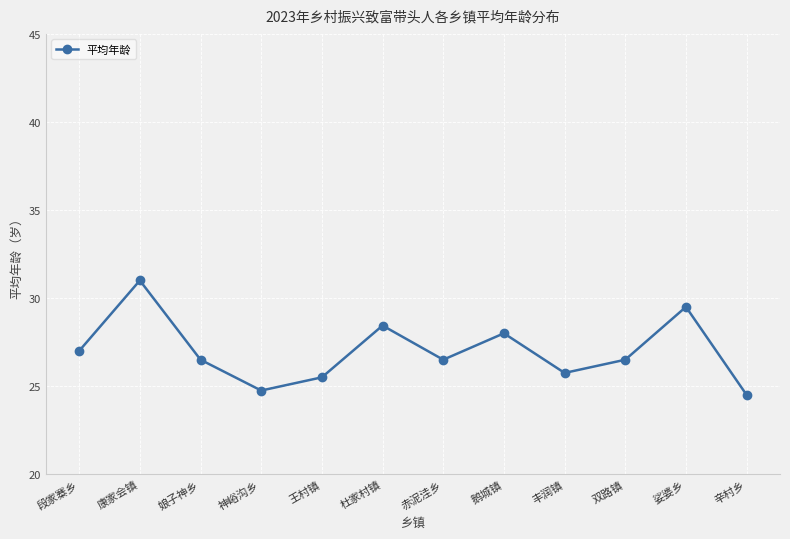

What is the label of the 5th point from the right?

鹅城镇